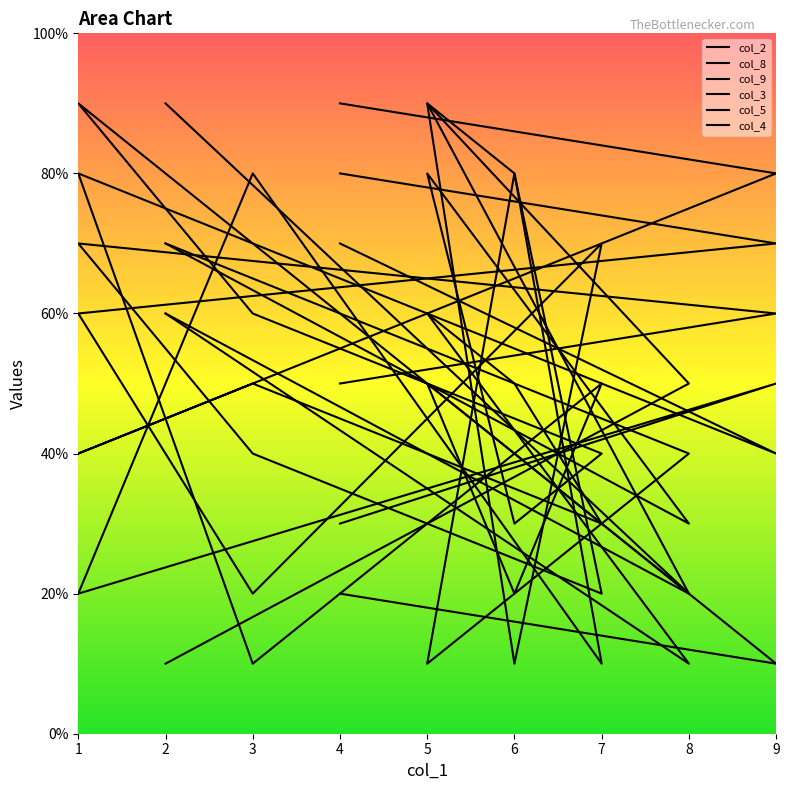

Which series has the largest range (max minus min)?

col_2